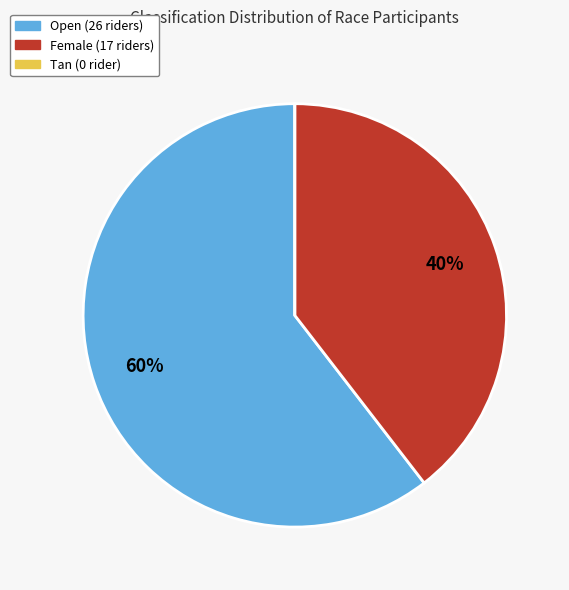

What is the ratio of the value at Female to the value at Open?

0.7